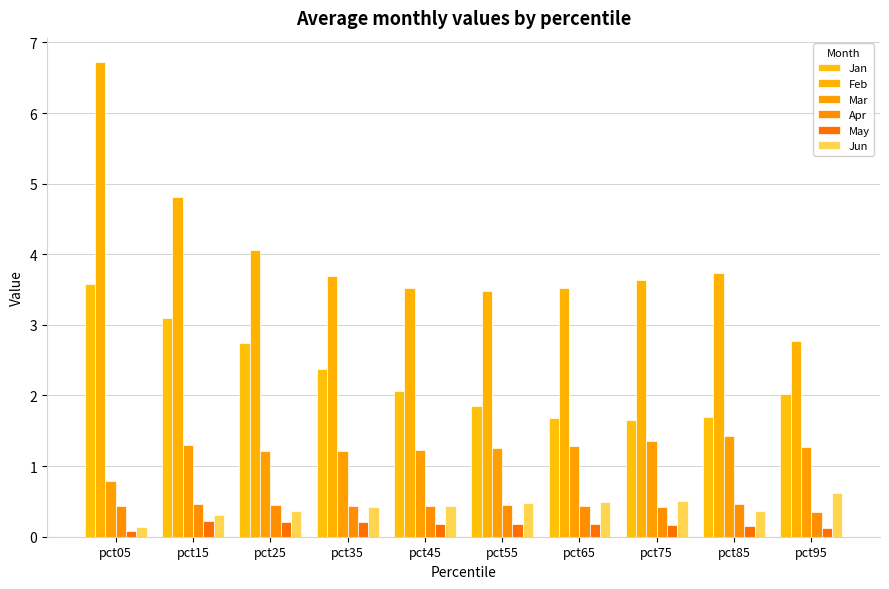

Is it true that Jan equals 2.4 at pct05?

False